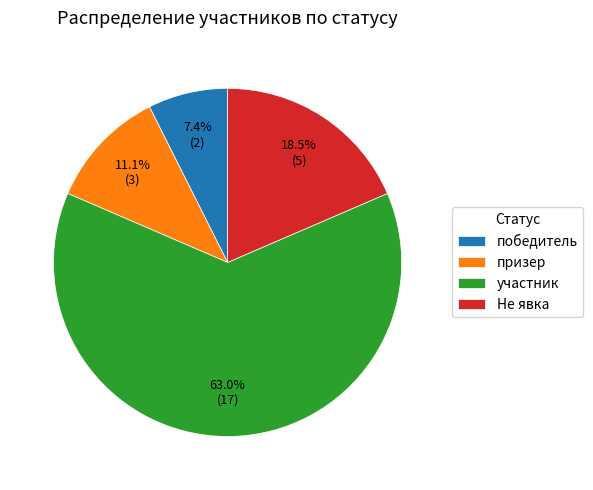

Does Не явка represent more than half of the total?

No